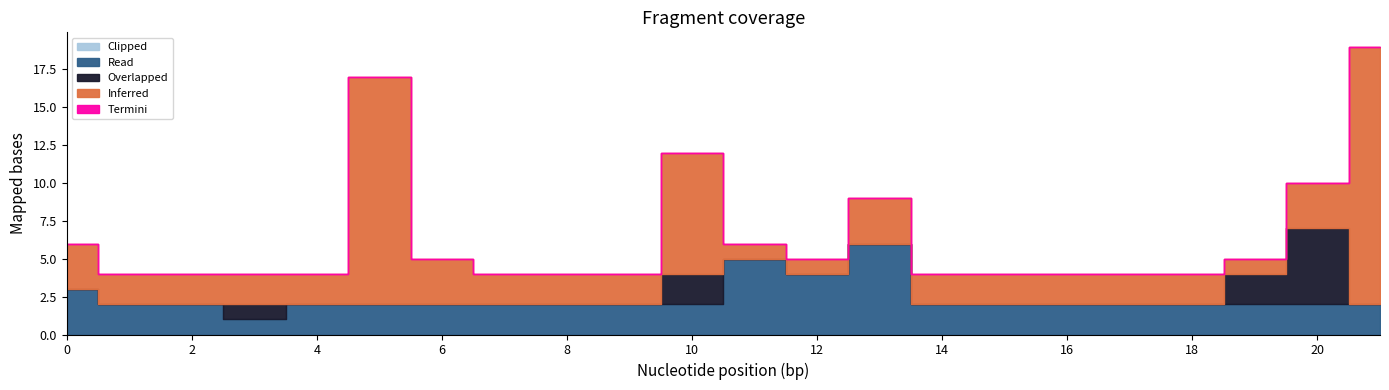

Which category has the highest value in the Inferred series?

21